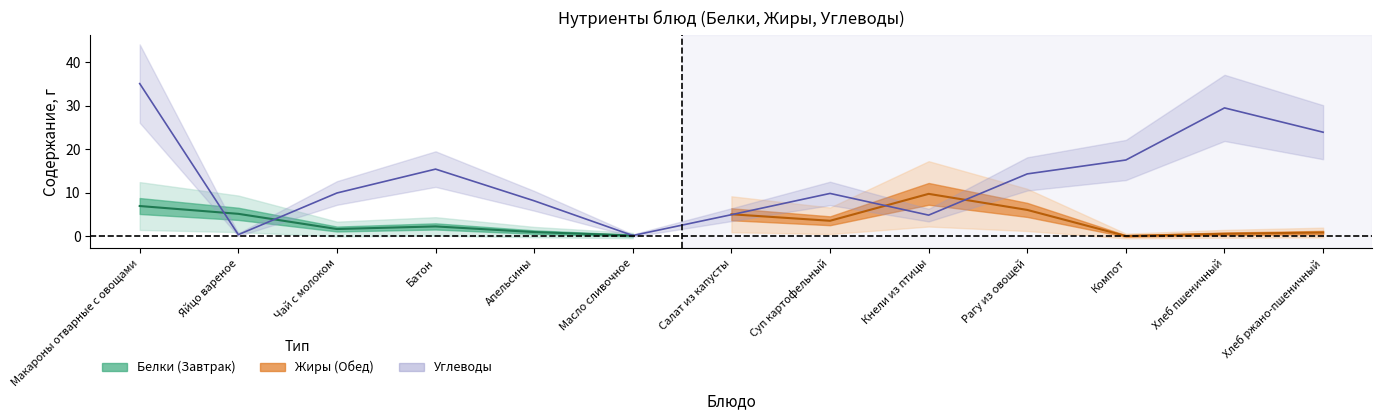

Does the chart have visible grid lines?

No